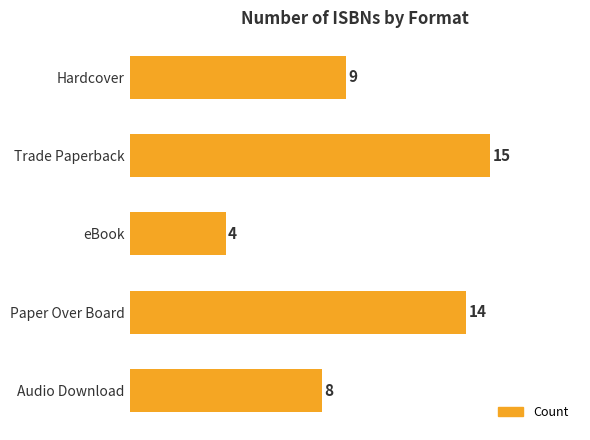

What is the difference between the maximum and second lowest values?

7